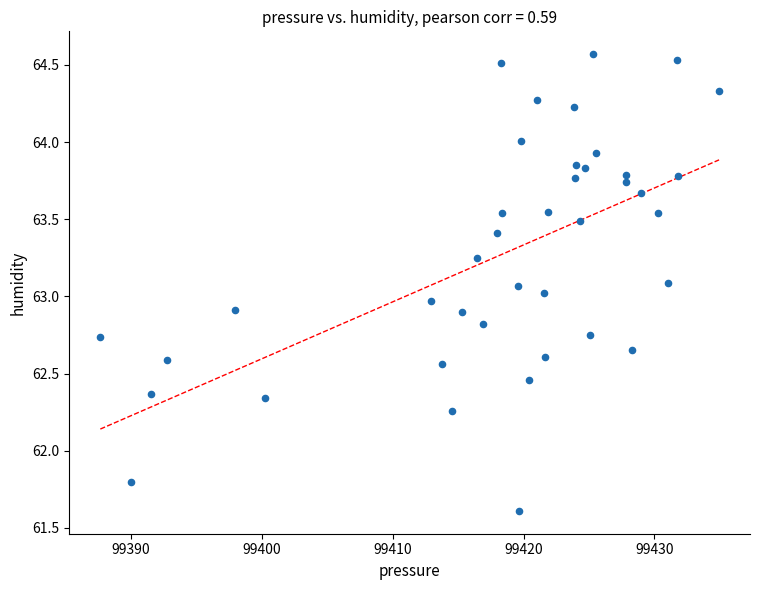

What is the range of X values (max minus min)?

47.3